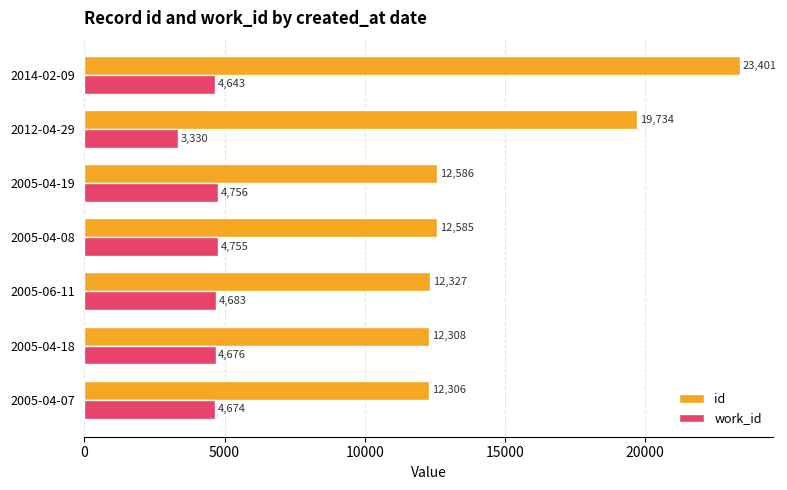

List the labels in order of work_id value, largest first.

2005-04-19, 2005-04-08, 2005-06-11, 2005-04-18, 2005-04-07, 2014-02-09, 2012-04-29